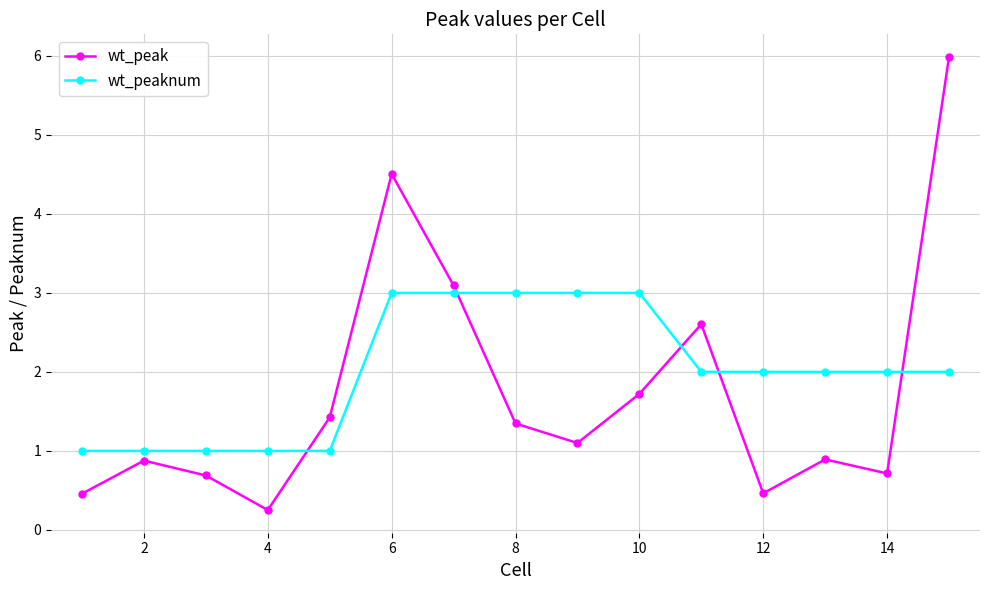

What is the value of the wt_peak point at the 1st from the left?

0.5